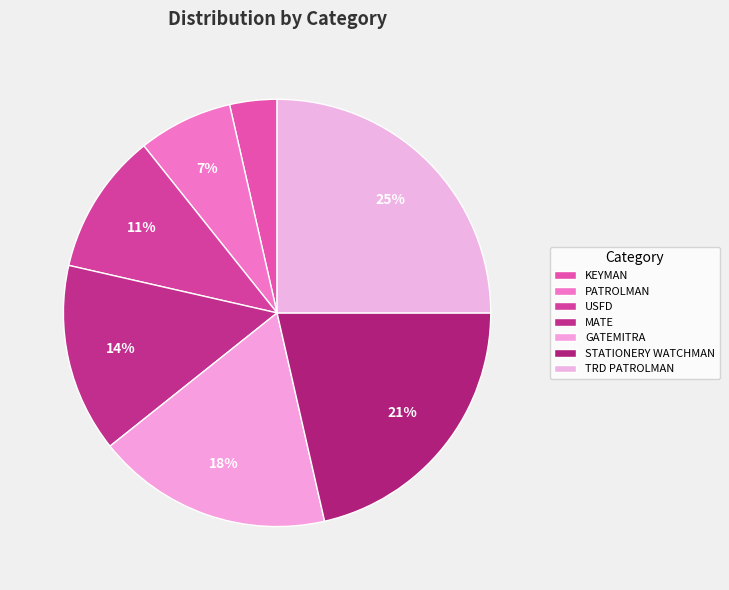

To the nearest percent, what is the average slice percentage?

14%